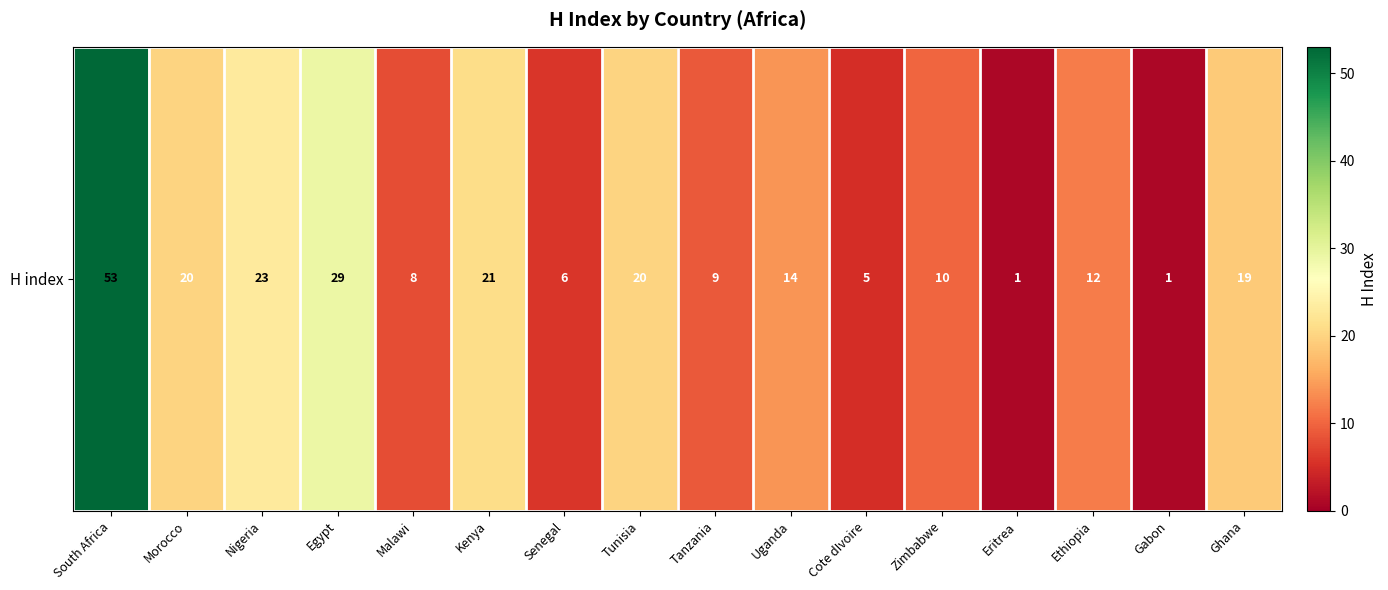

Reading right to left, list all the values displayed in this chart.

19	1	12	1	10	5	14	9	20	6	21	8	29	23	20	53